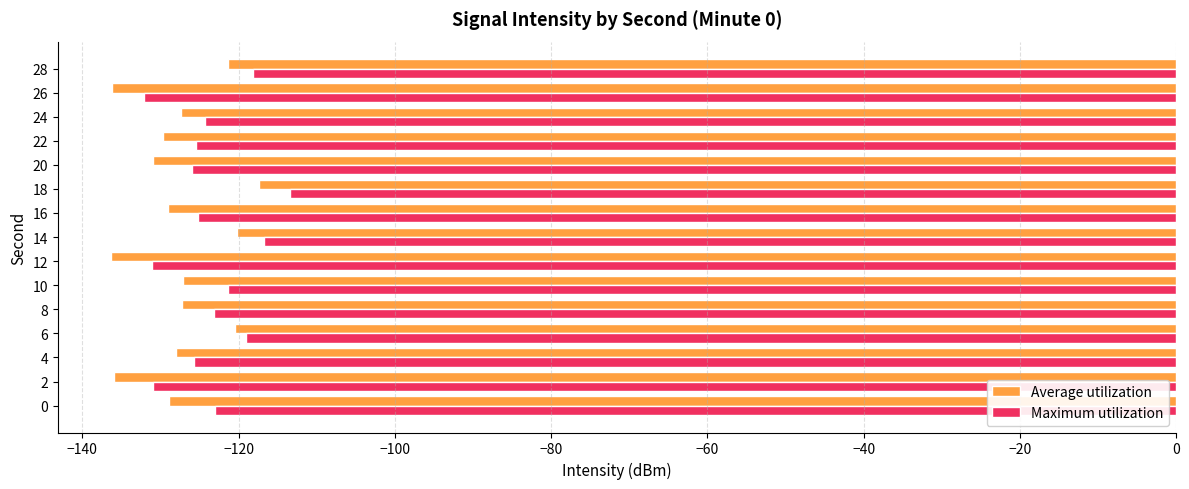

At 12, list the series in order from smallest to largest.

Average utilization, Maximum utilization